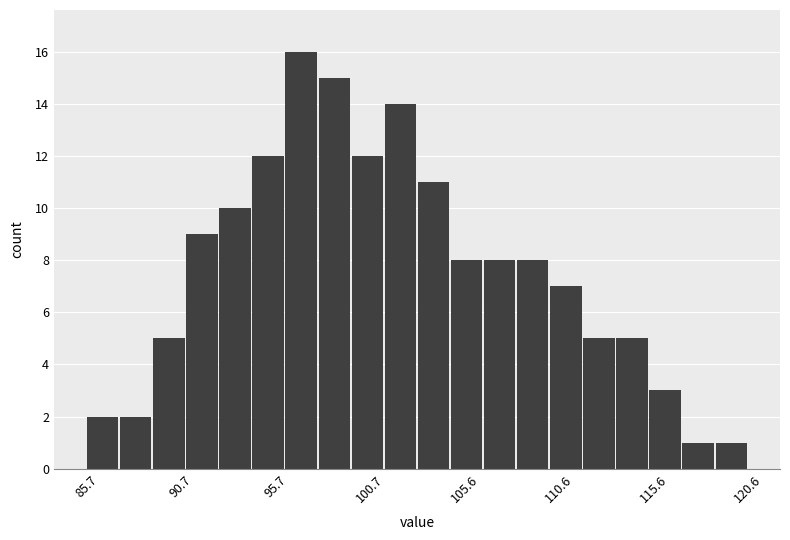

Read against the x-axis, roughly where is the centre of the tallest bar?

97.0